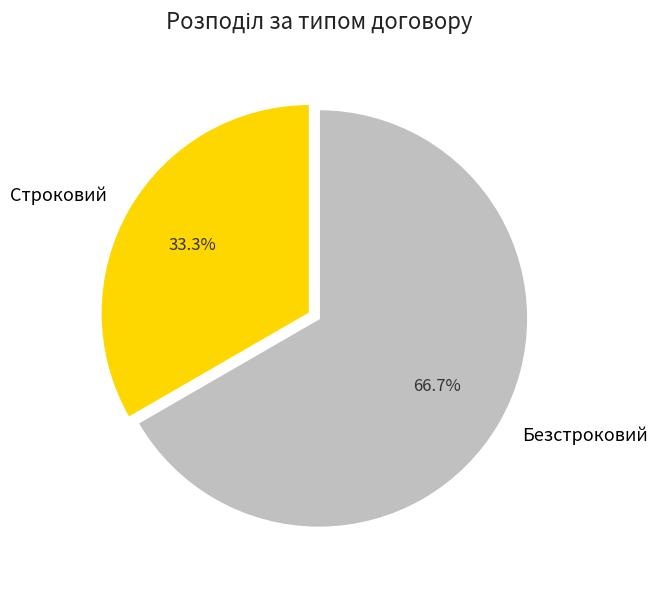

Which has a higher value, Строковий or Безстроковий?

Безстроковий